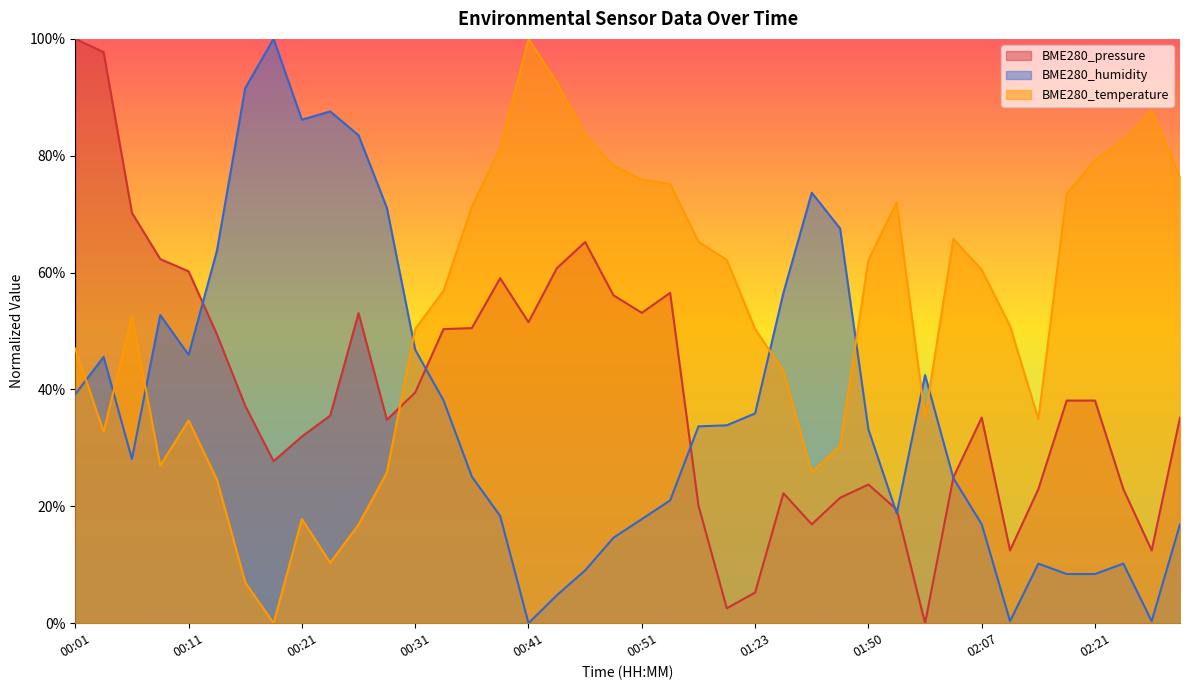

What are all the series names shown in the legend?

BME280_pressure, BME280_humidity, BME280_temperature